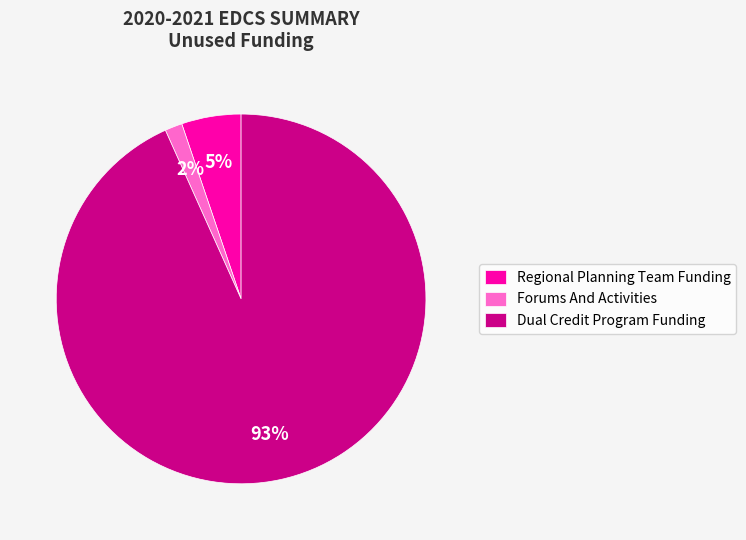

To the nearest percent, what percentage of the pie is Forums And Activities?

2%